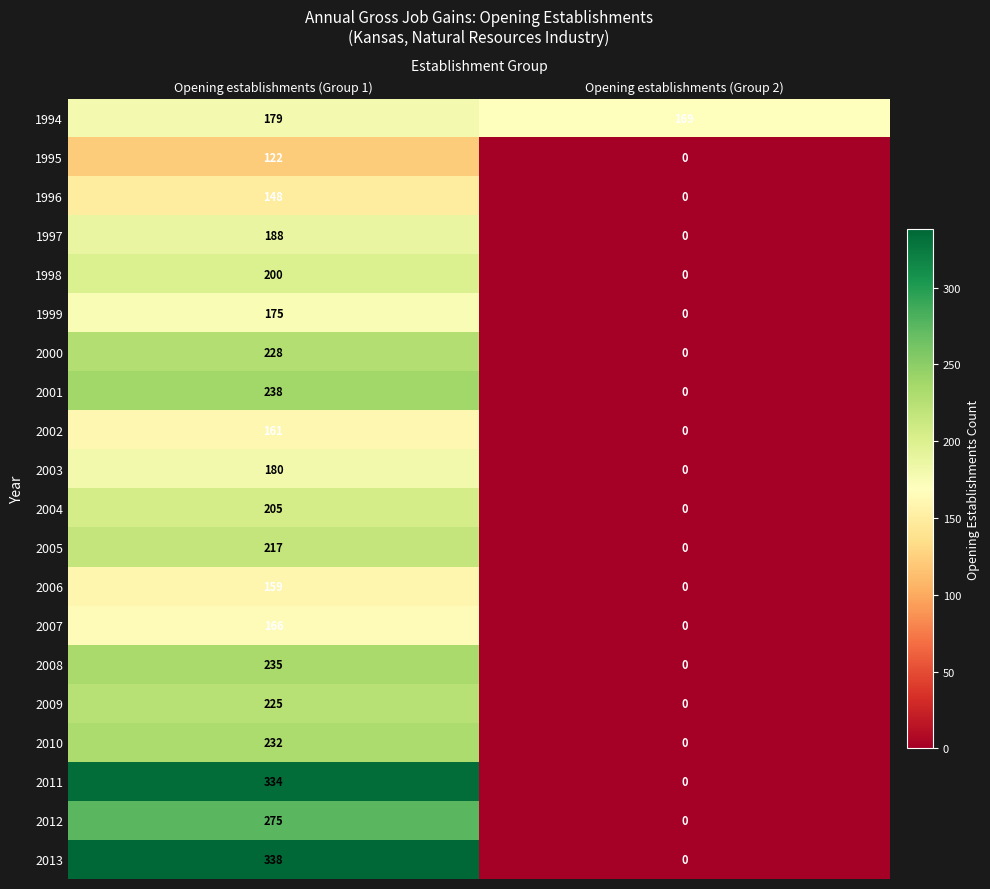

What is the maximum value shown in the chart?

338